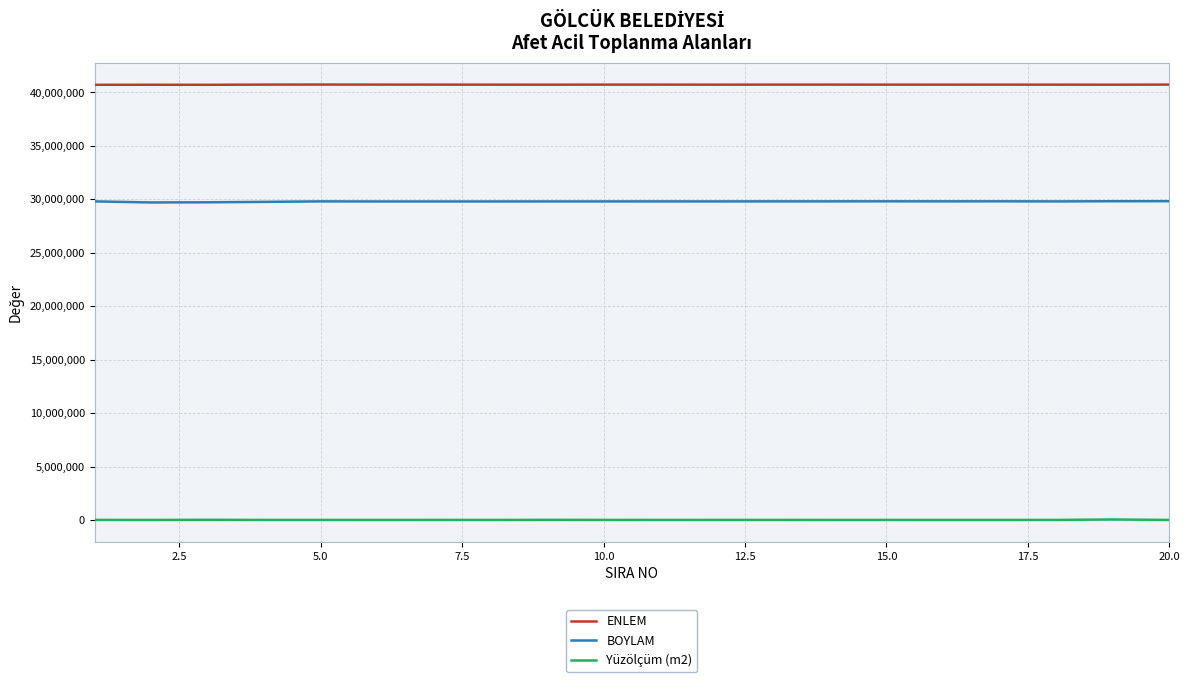

In BOYLAM, how many points are lower than both neighbors (excluding endpoints)?

6